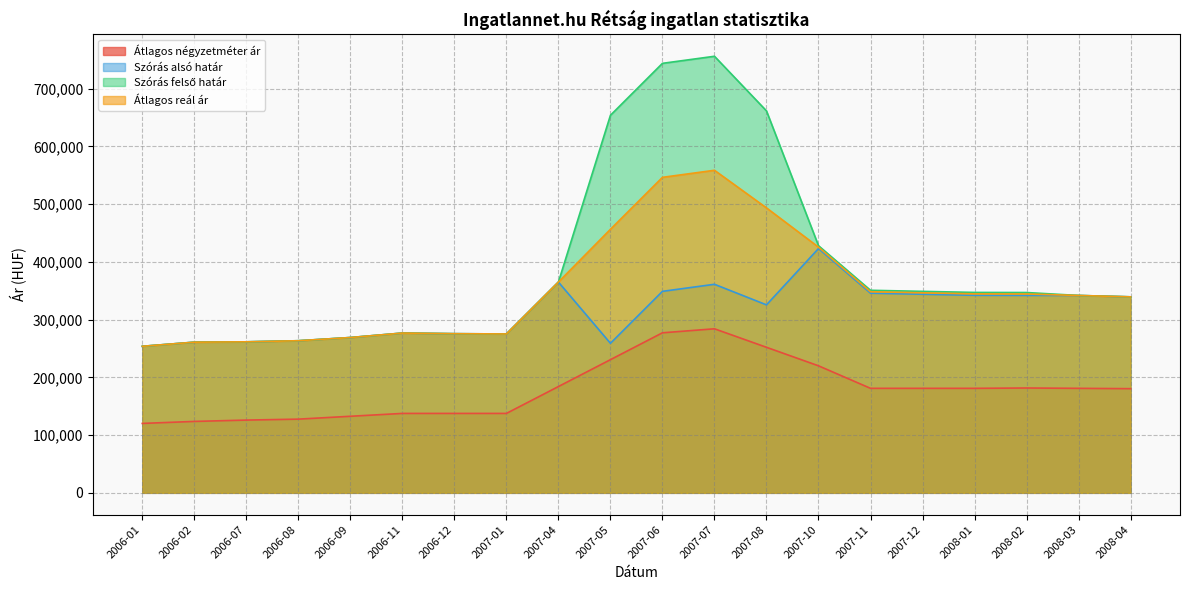

Does the chart have visible grid lines?

Yes